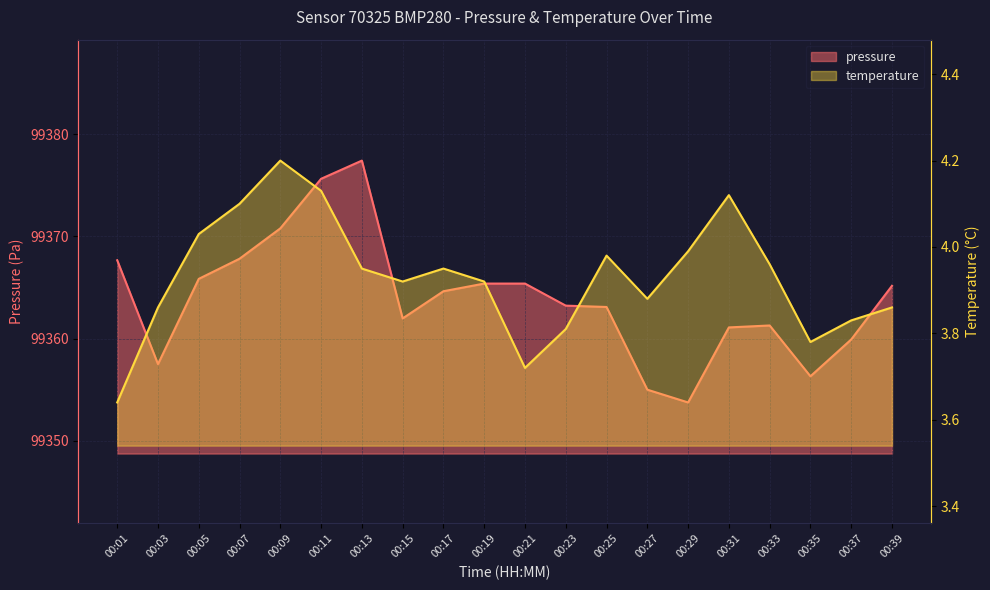

Which series has the largest range (max minus min)?

pressure